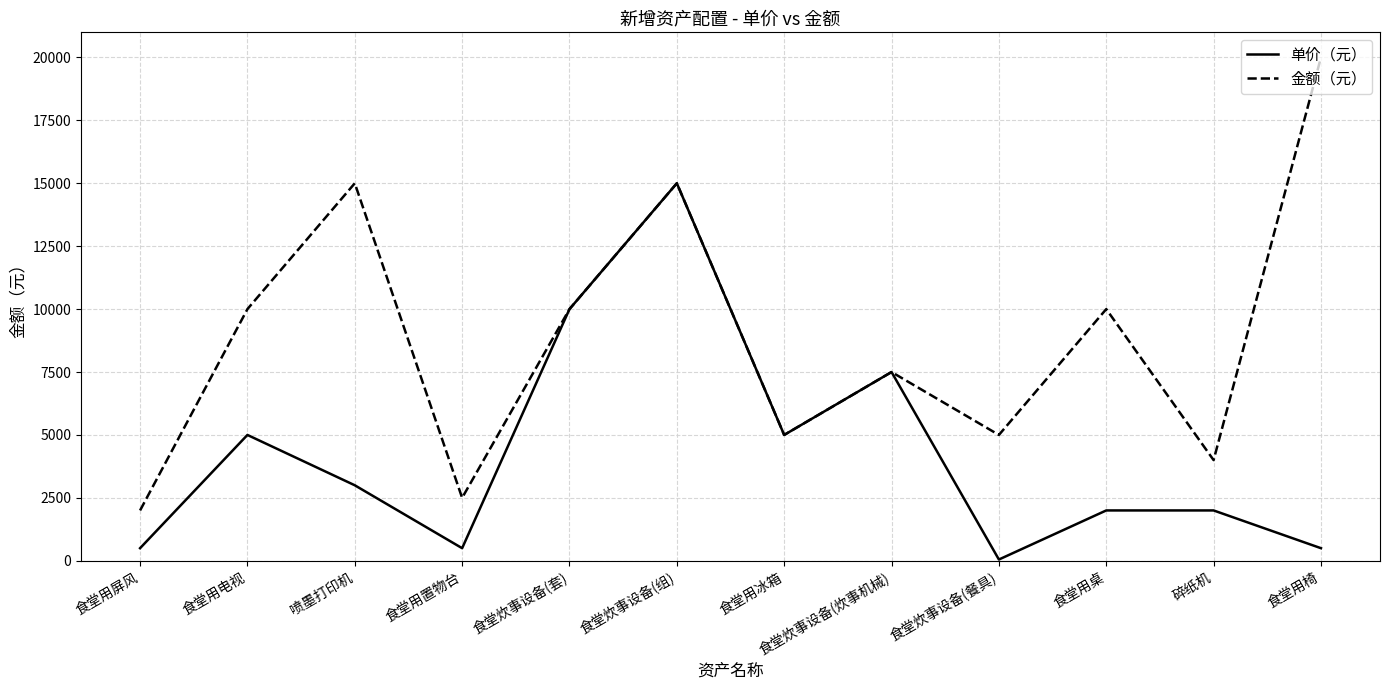

Which series has the largest total across all categories?

金额（元）